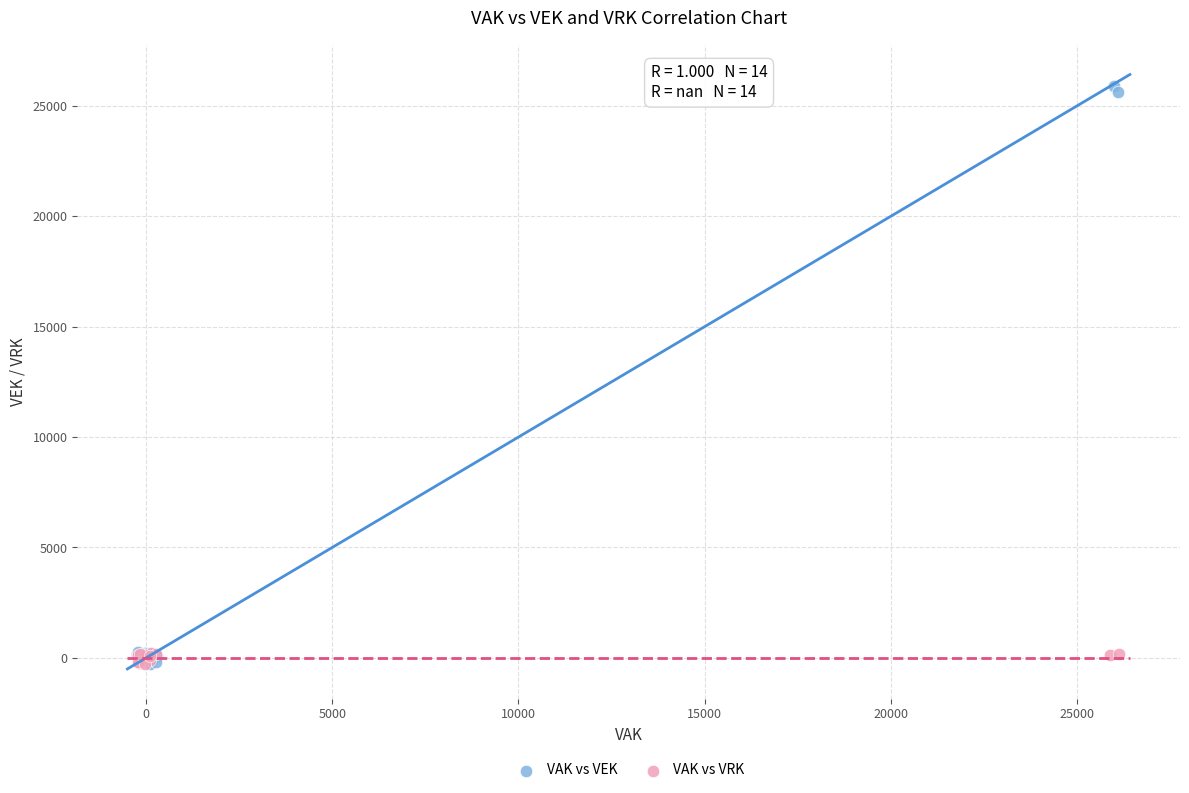

Which series has the widest spread of Y values?

VAK vs VEK